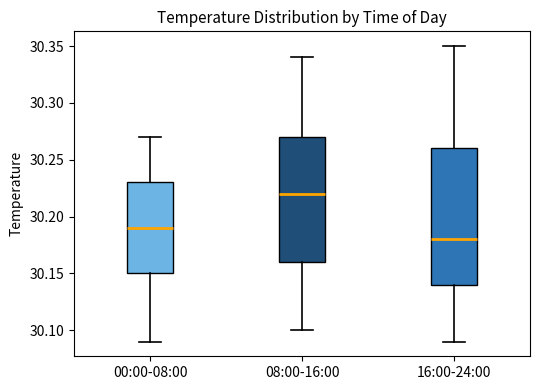

Which box's median line is the lowest?

16:00-24:00